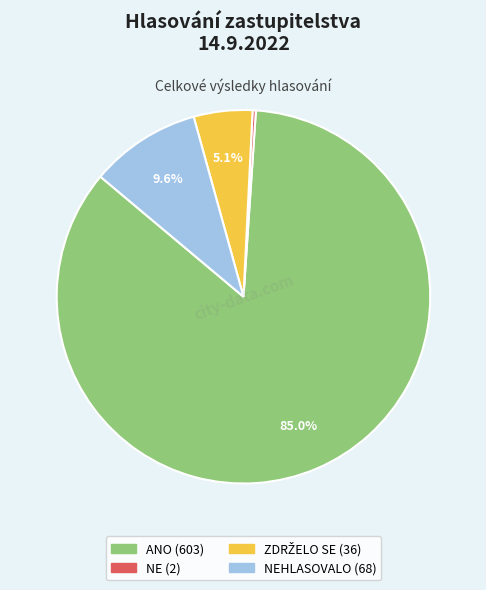

Is there any slice that represents more than half of the pie?

Yes